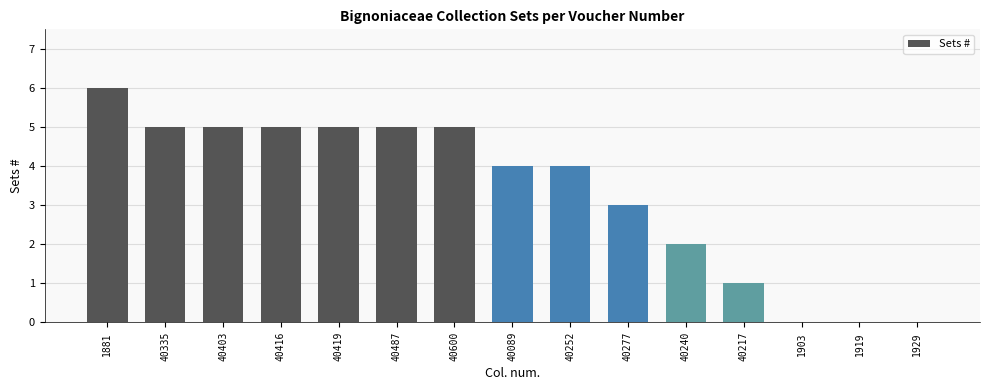

Is it true that the value at 40416 is 1?

False